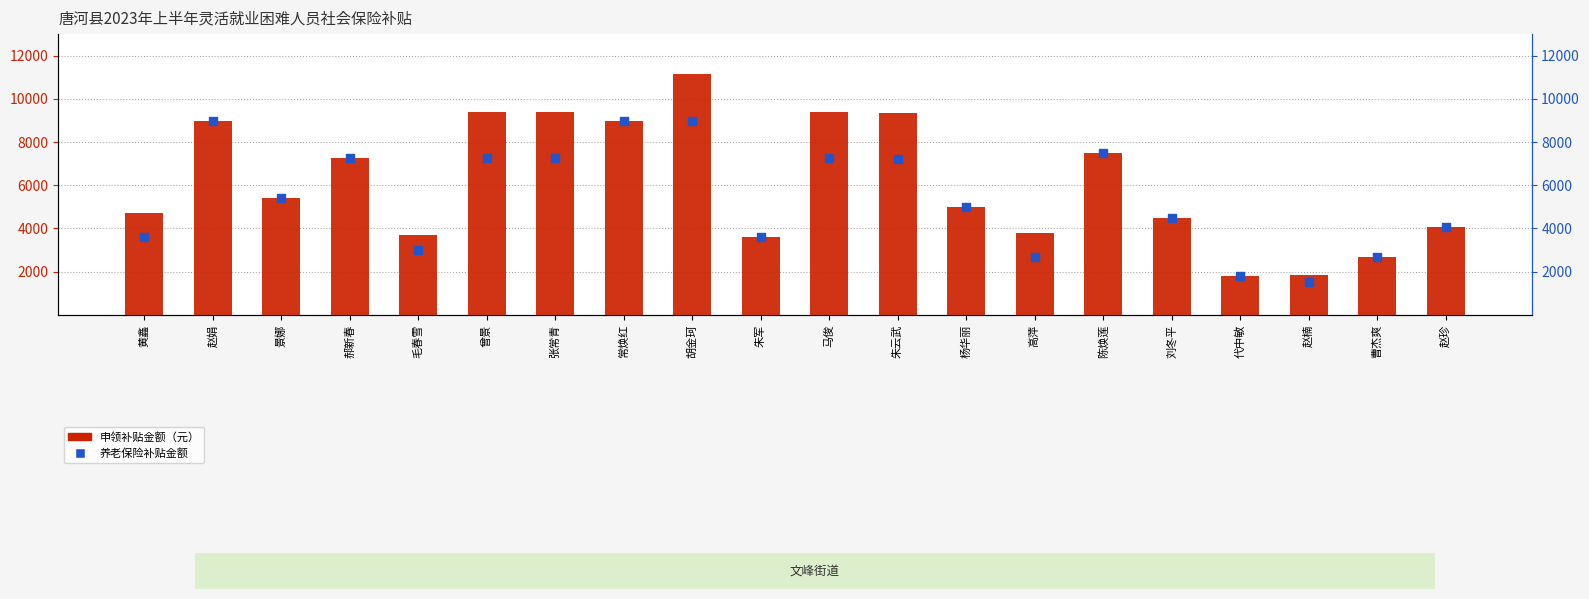

What are all the series names shown in the legend?

申领补贴金额（元）, 养老保险补贴金额